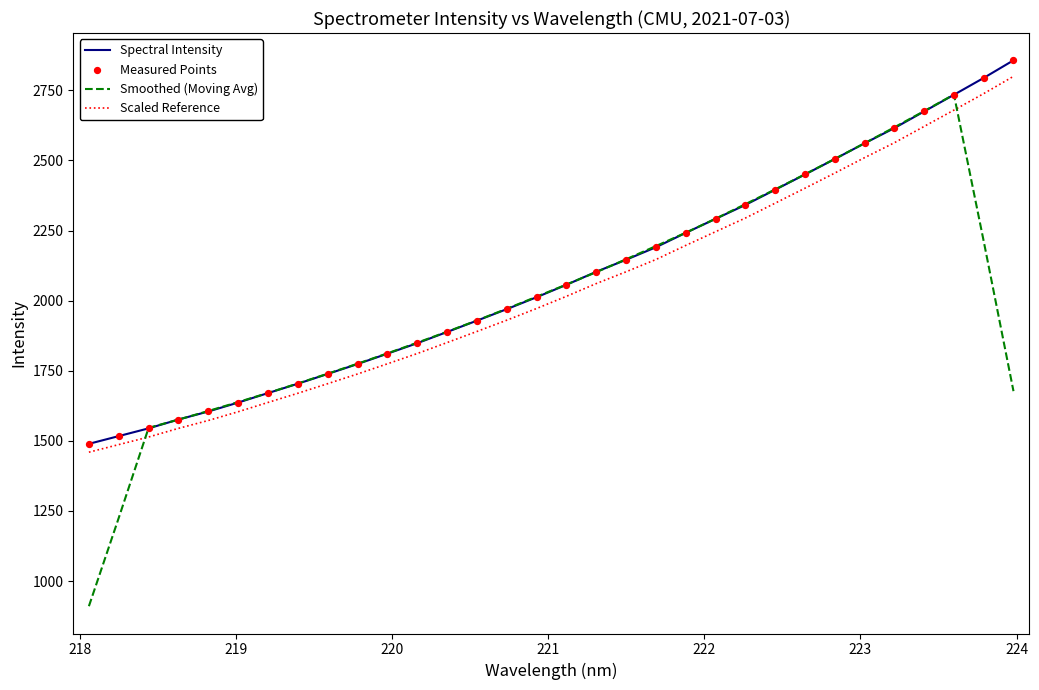

At how many categories does at least one series exceed 2005?

17